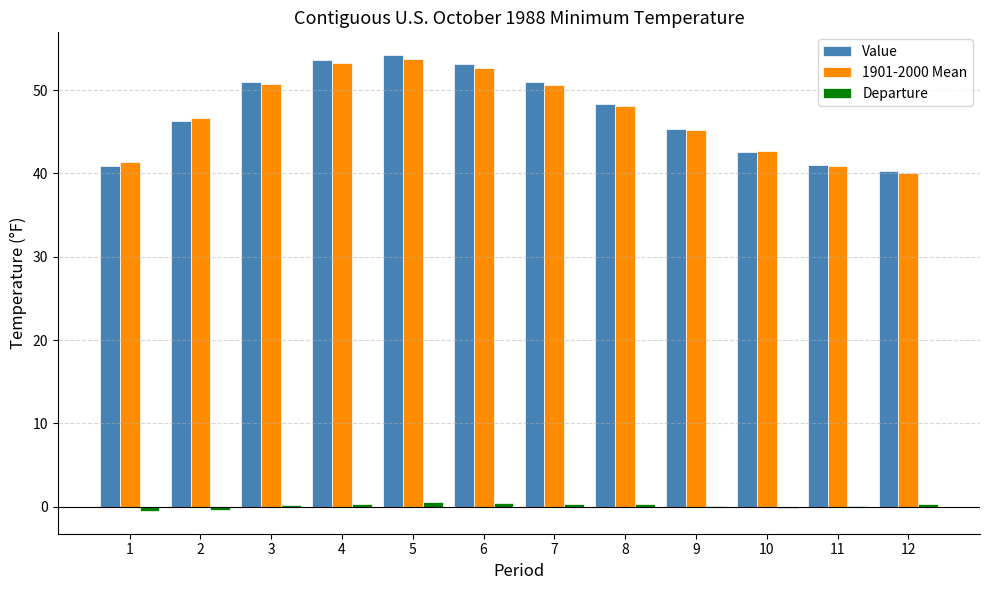

The Value series shows 86.4 at 5. True or false?

False